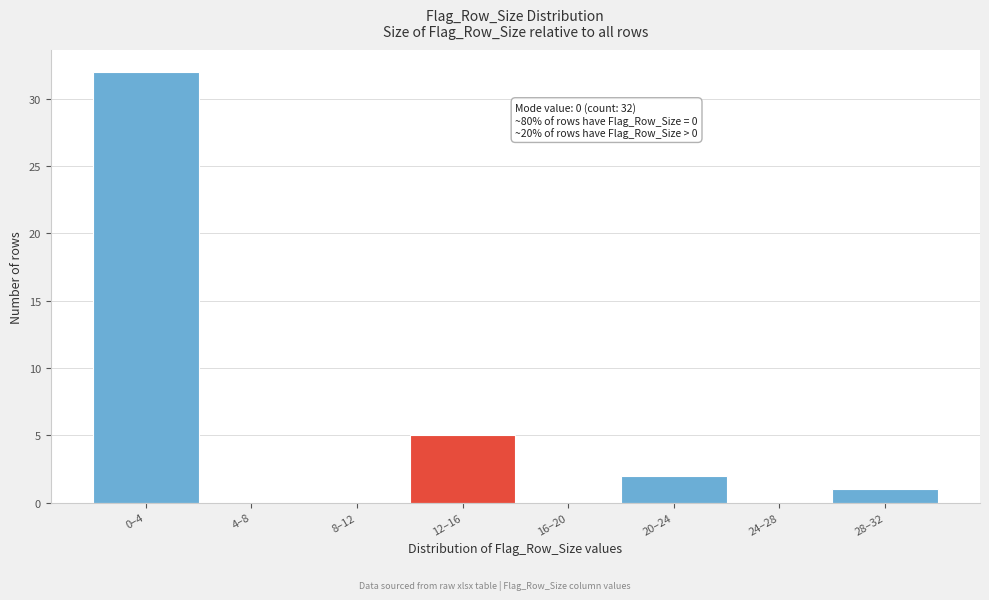

Reading right to left, transcribe all the data shown in this chart.

28–32=1	24–28=0	20–24=2	16–20=0	12–16=5	8–12=0	4–8=0	0–4=32